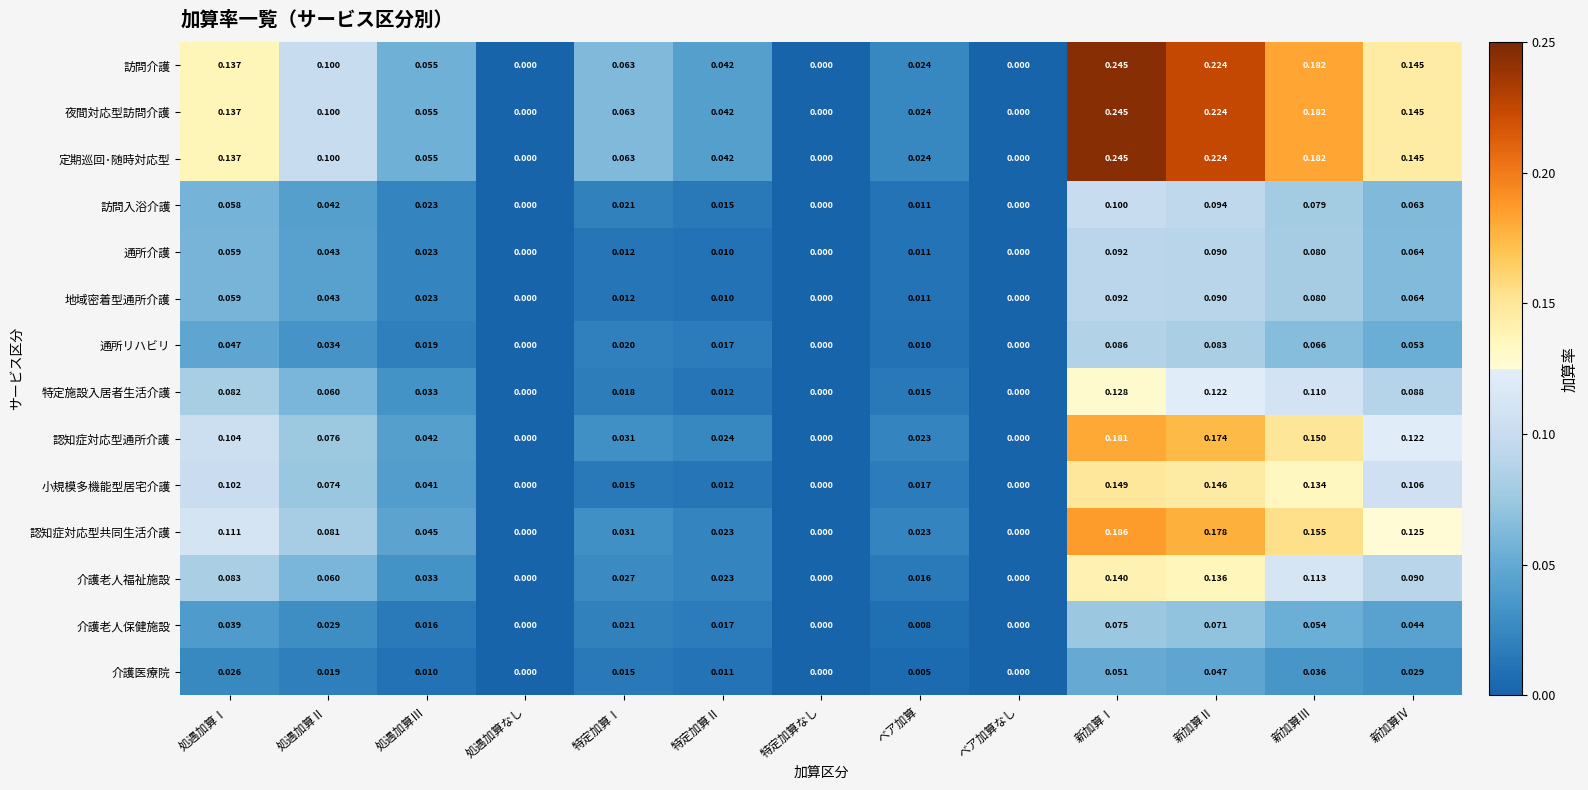

At which category is the sum across all series the highest?

新加算Ⅰ